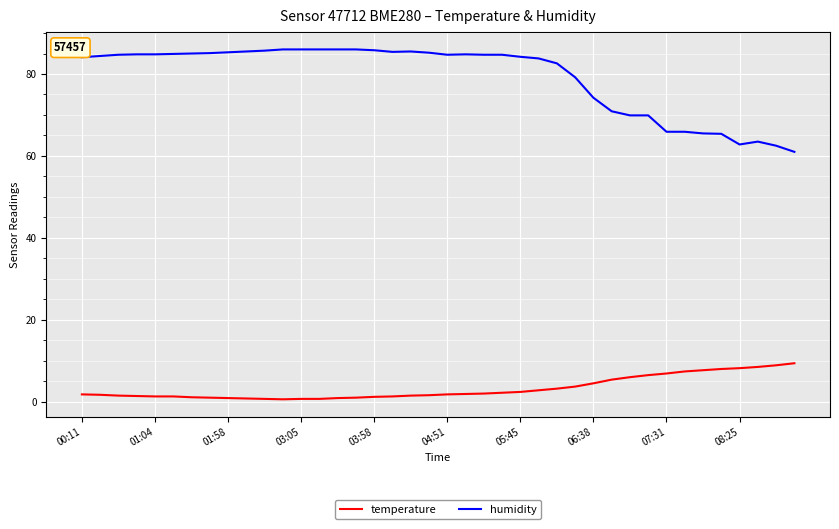

How many categories are shown in the chart?

40